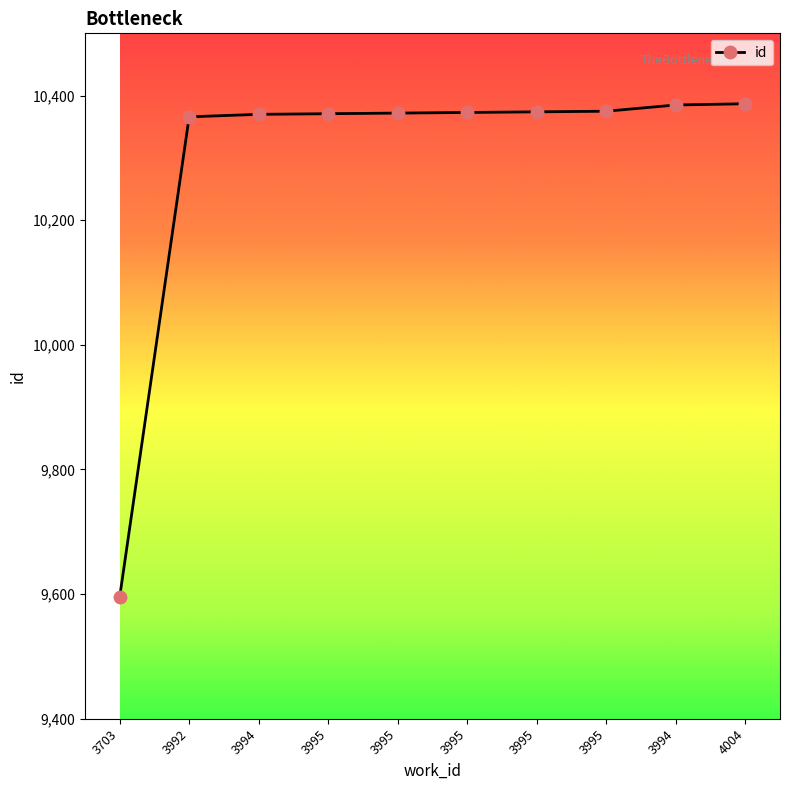

What is the difference between the second highest and minimum values?

790